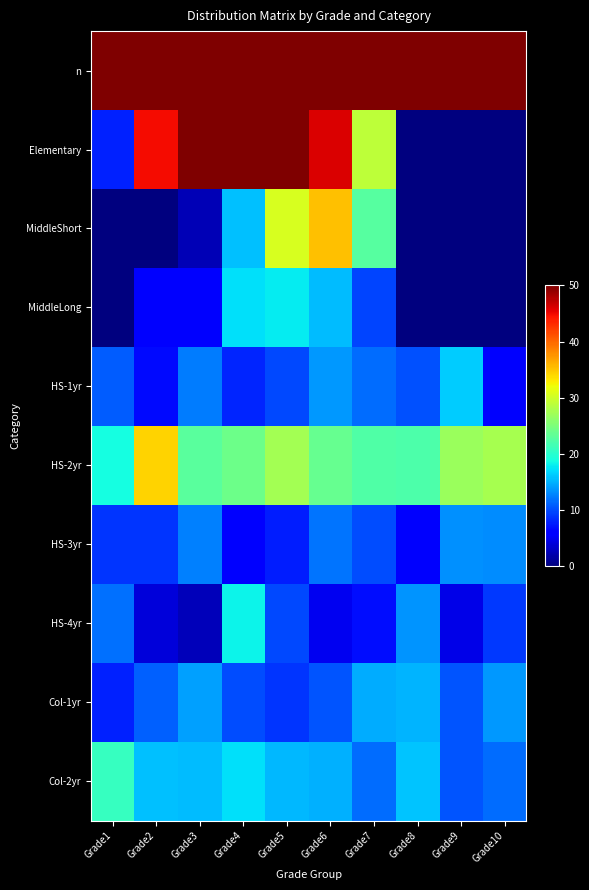

At how many categories does at least one series exceed 110?

9